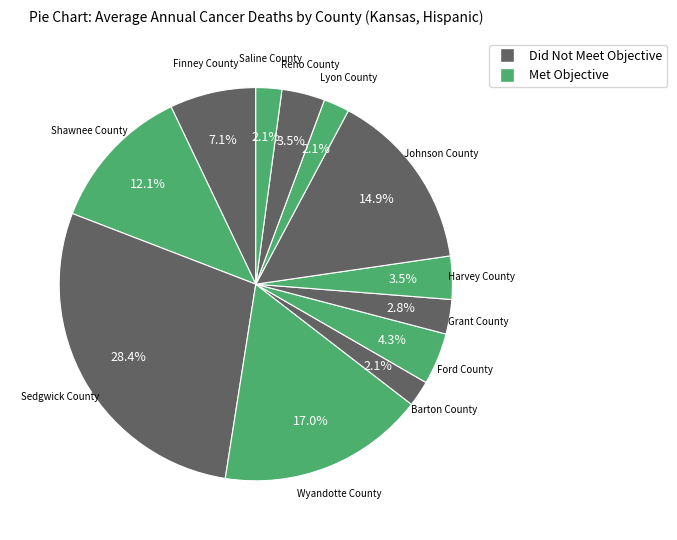

What is the largest slice in the pie chart?

Sedgwick County